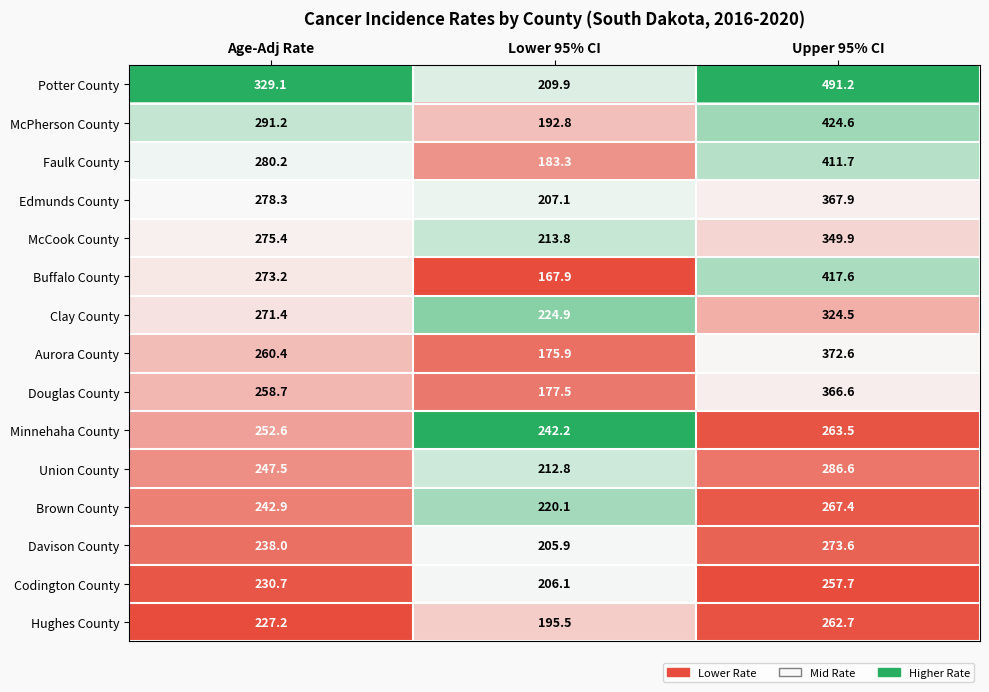

Which series has the largest total across all categories?

Potter County